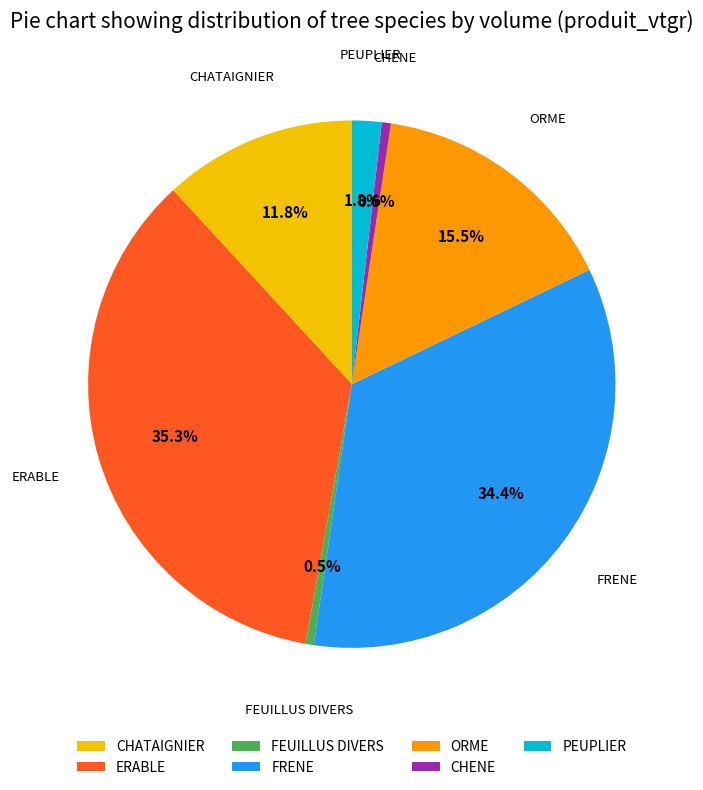

What is the ratio of the value at ERABLE to the value at FRENE?

1.0